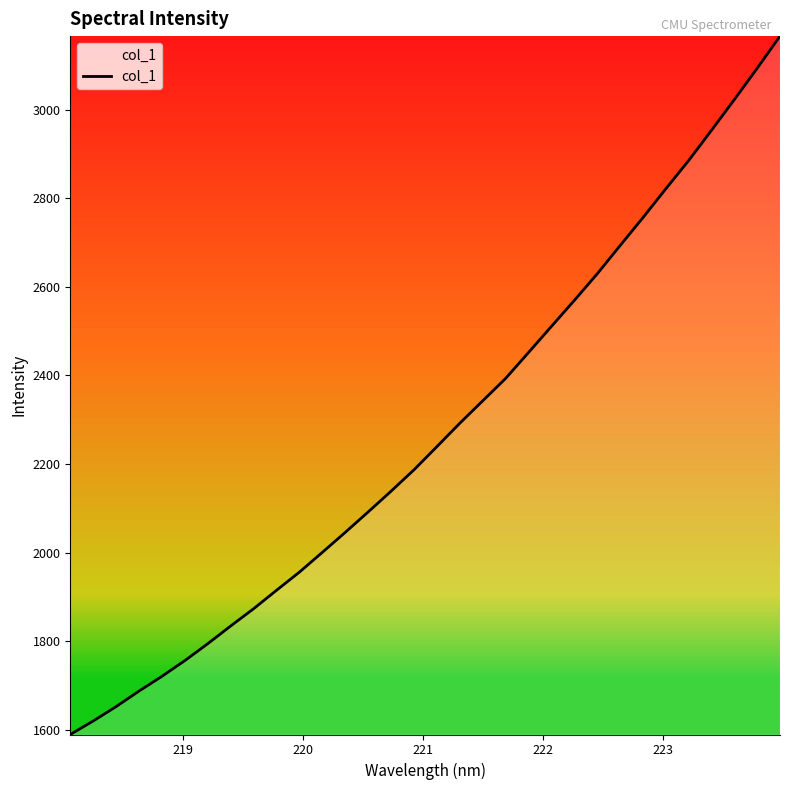

What is the greatest value displayed?

3166.1